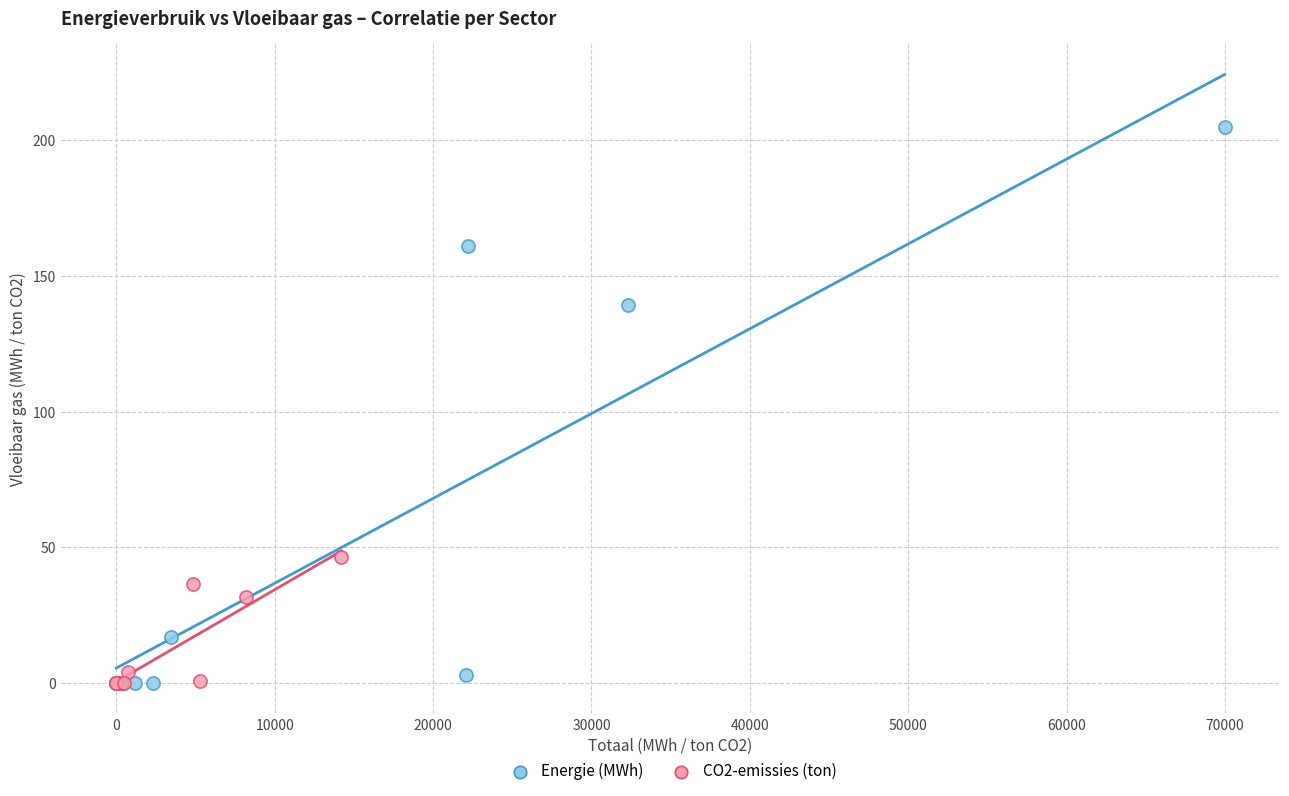

Which series contains the highest Y value?

Energie (MWh)